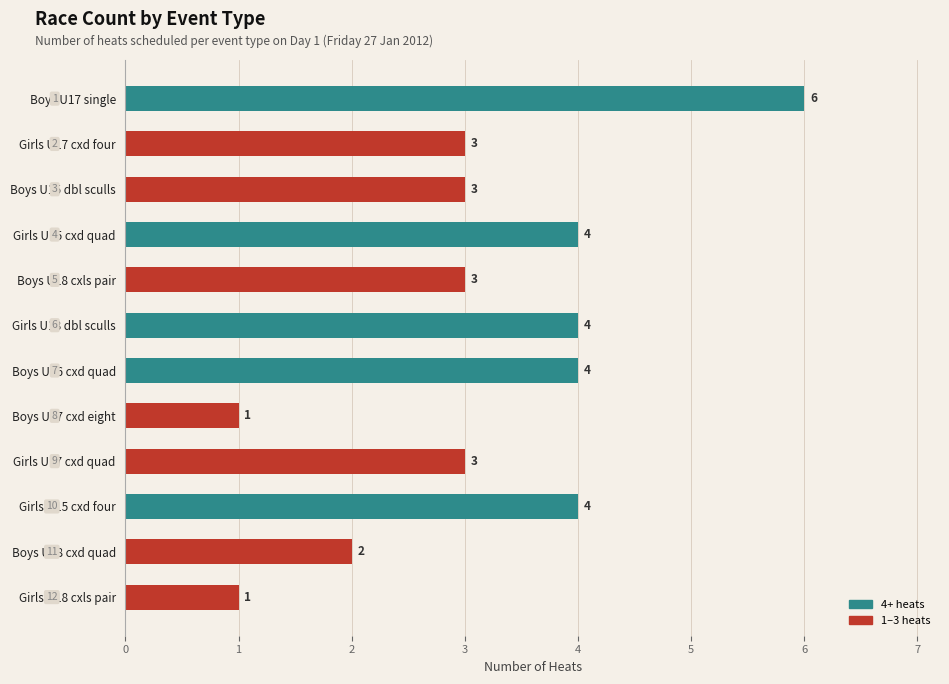

What is the minimum value shown in the chart?

1